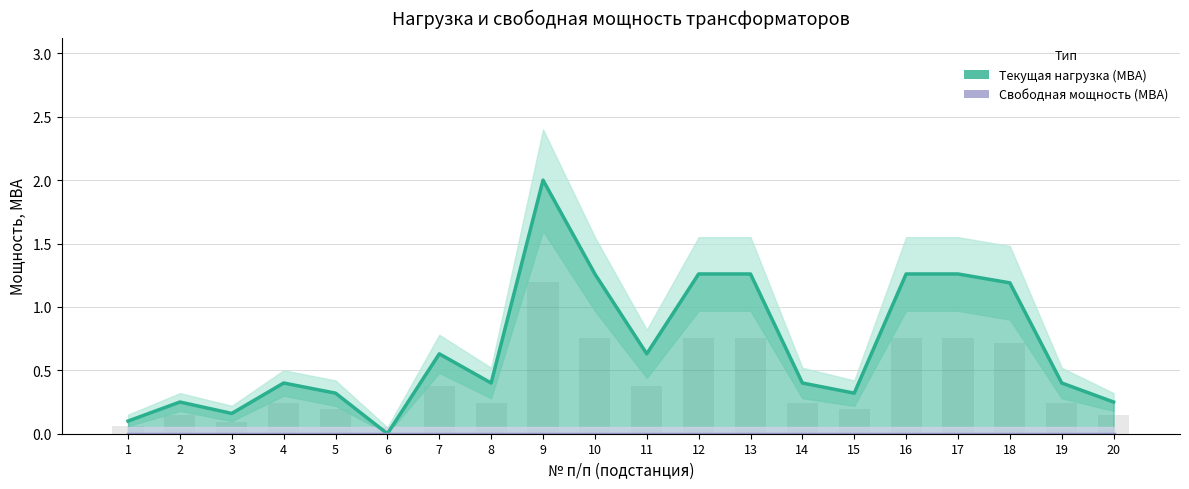

What is the value of the Текущая нагрузка (МВА) bar at the 1st from the left?

0.1